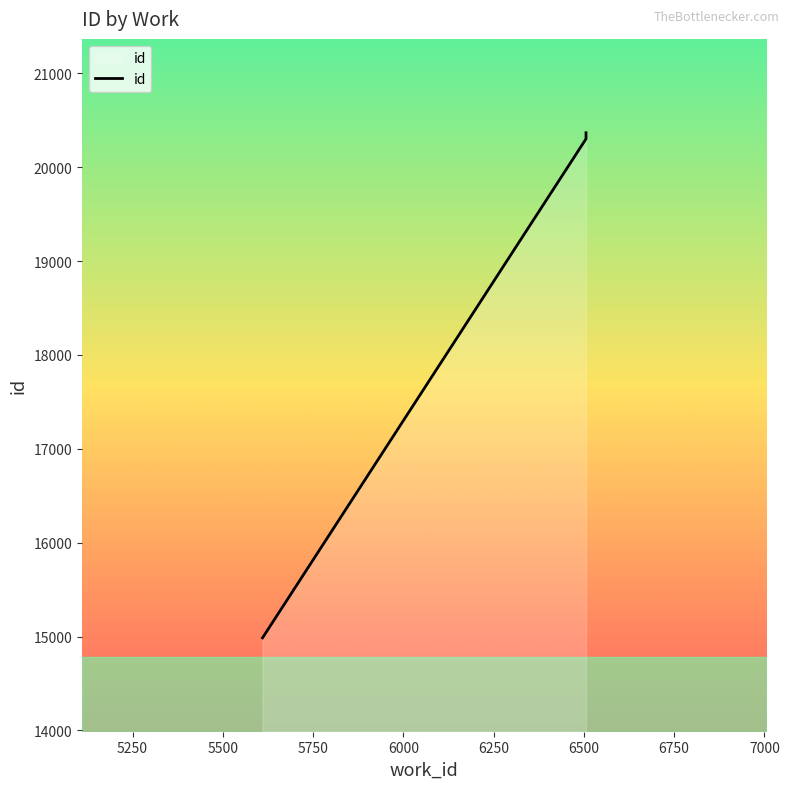

What is the average value?

19269